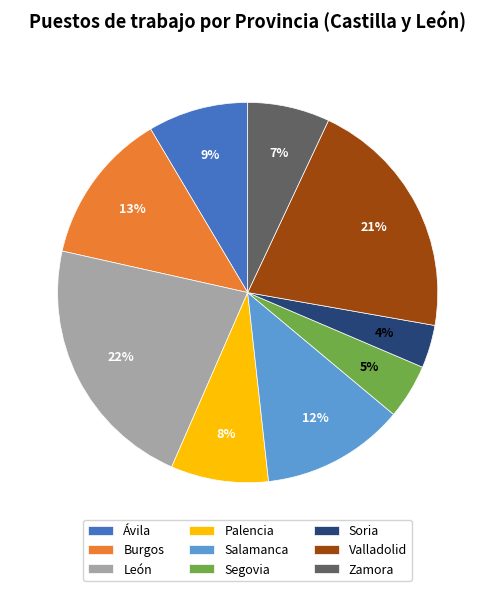

What percentage is the Palencia slice, to the nearest percent?

8%